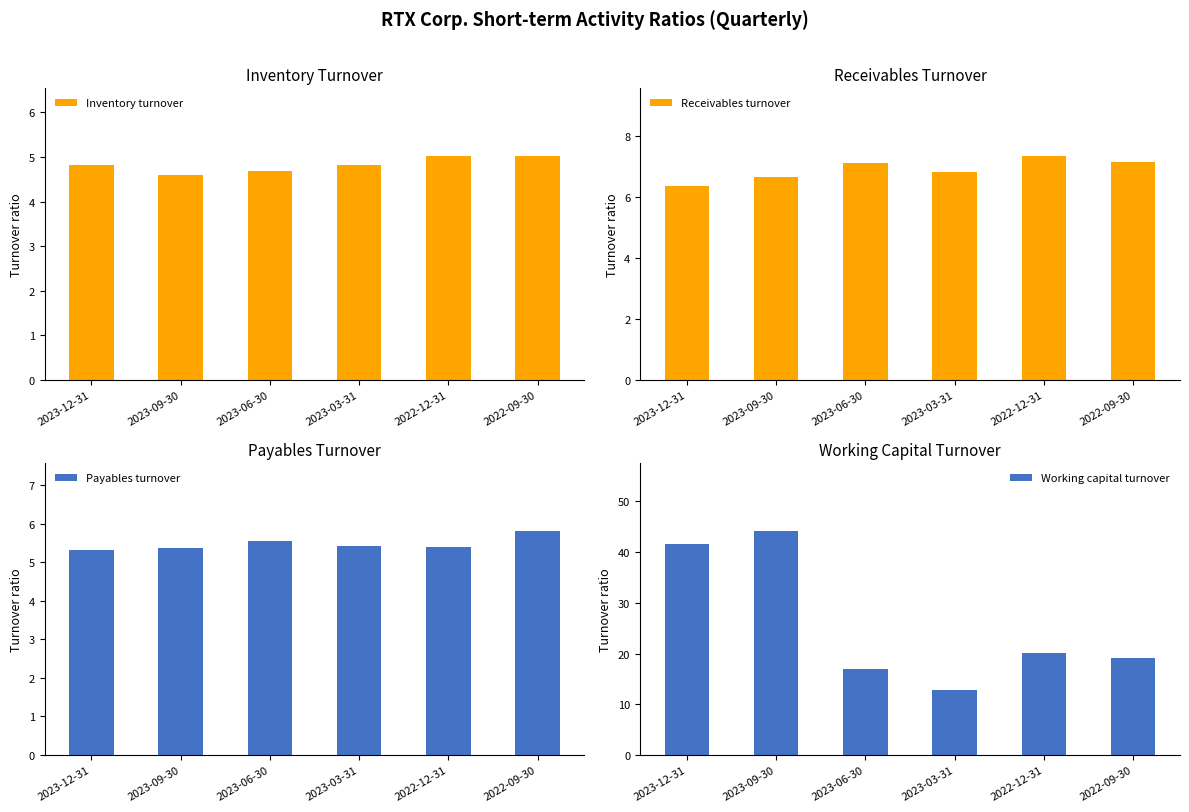

Which series changed the most between 2023-12-31 and 2023-03-31?

Working capital turnover